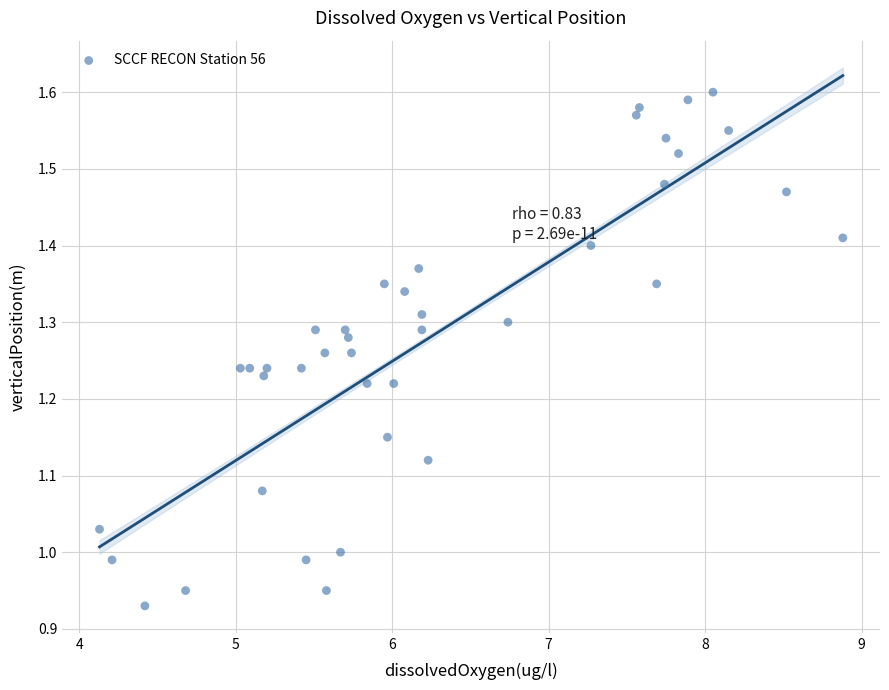

What is the range of Y values (max minus min)?

0.7